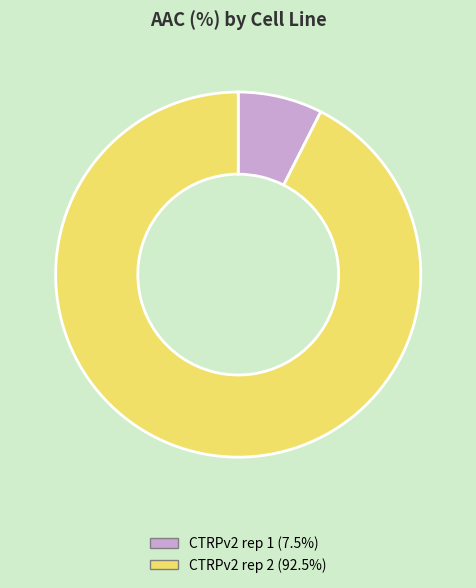

Is the sum of CTRPv2 rep 2 and CTRPv2 rep 1 greater than half?

Yes